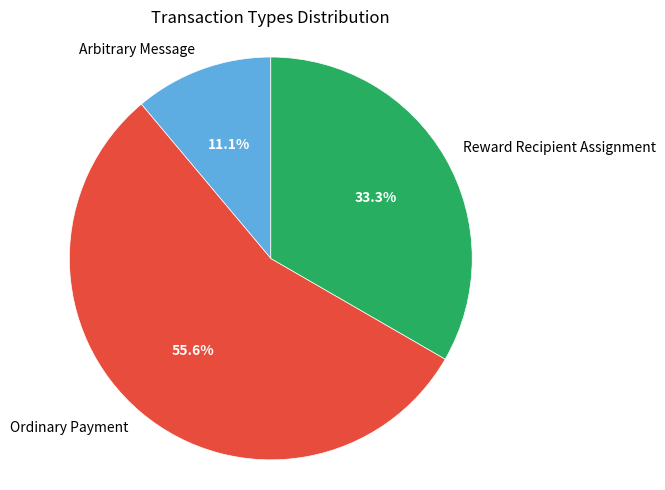

To the nearest percent, what is the combined percentage of Ordinary Payment and Reward Recipient Assignment?

89%